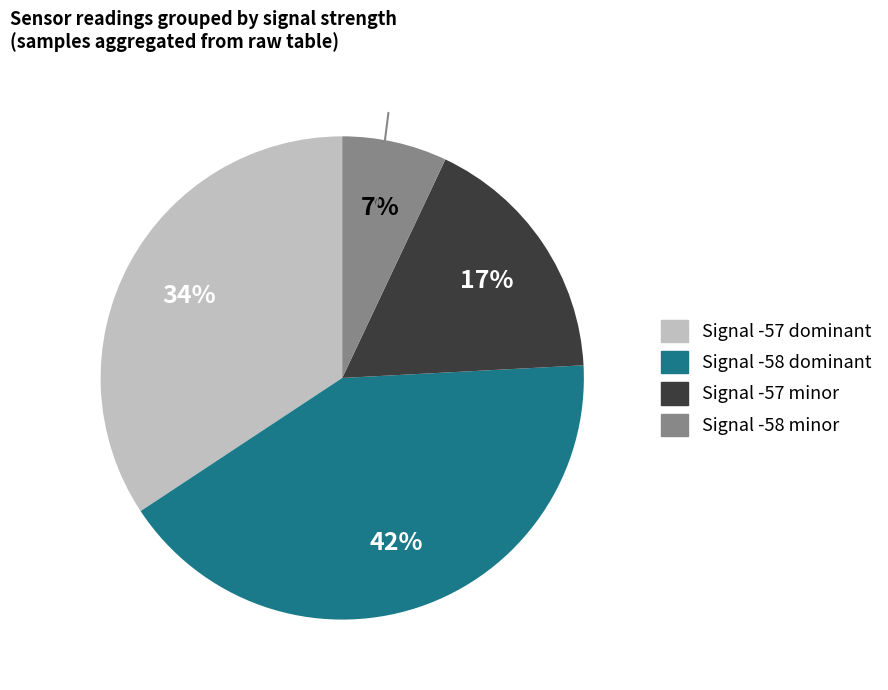

To the nearest percent, what is the difference between the largest and smallest slice percentages?

35%